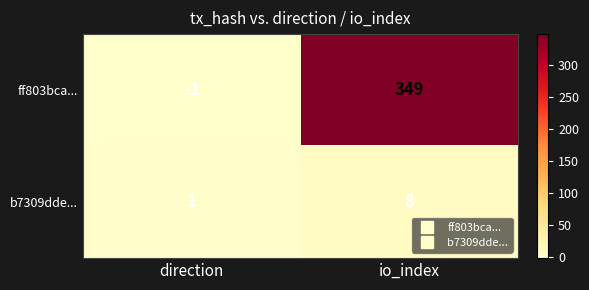

What is the greatest value displayed?

349